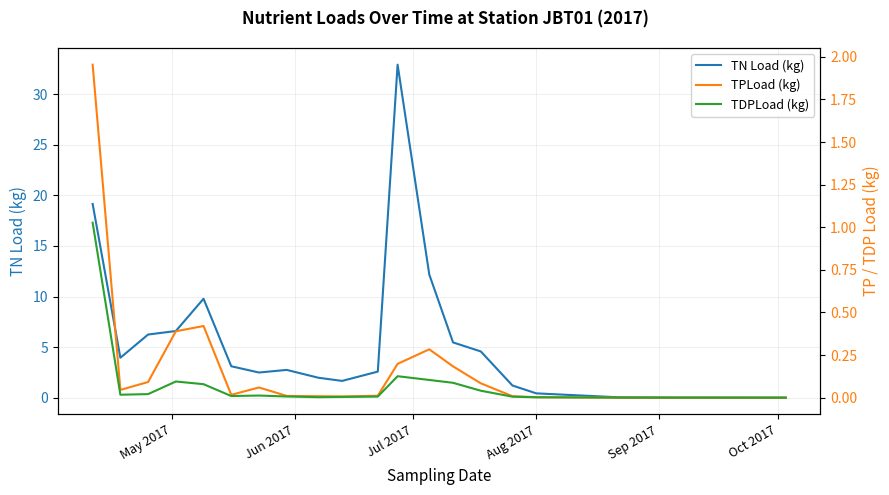

True or false: TDPLoad (kg) and TPLoad (kg) intersect in this chart.

False